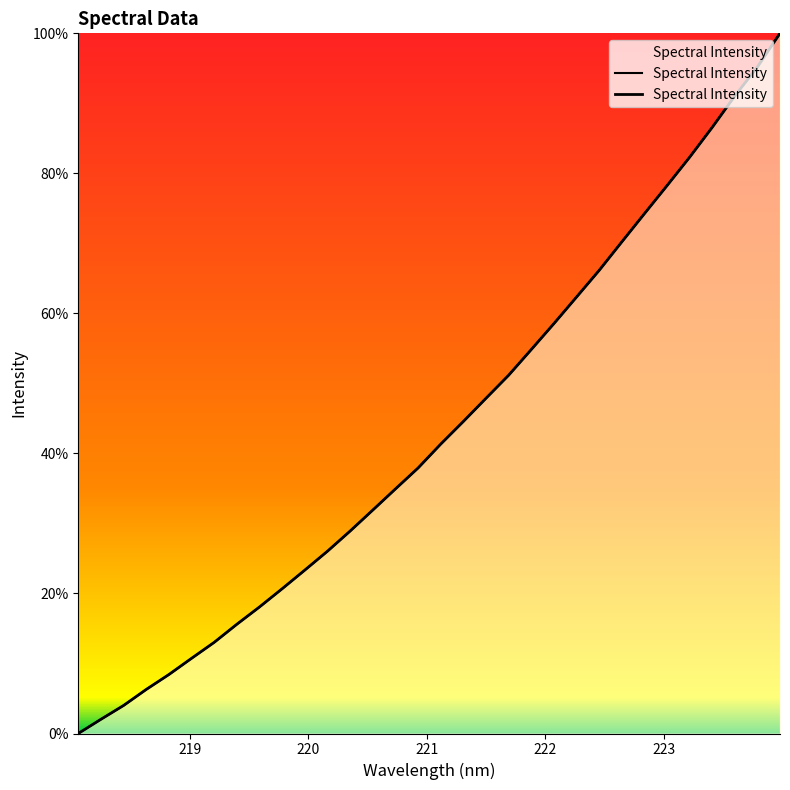

Is it true that the value at 12 is 0.2?

False